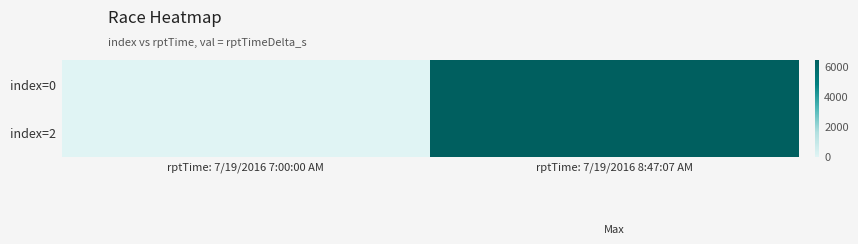

List the series in order of their peak value, lowest first.

index=0, index=2